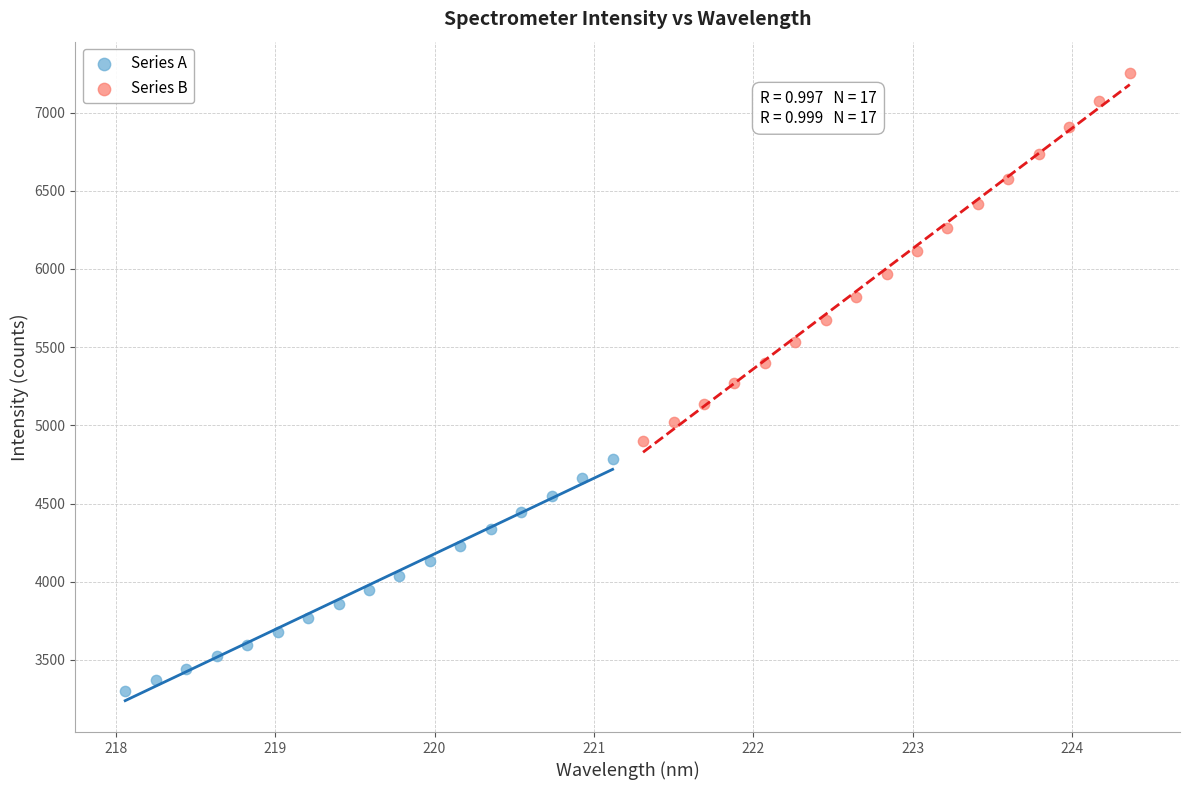

Which series contains the lowest Y value?

Series A